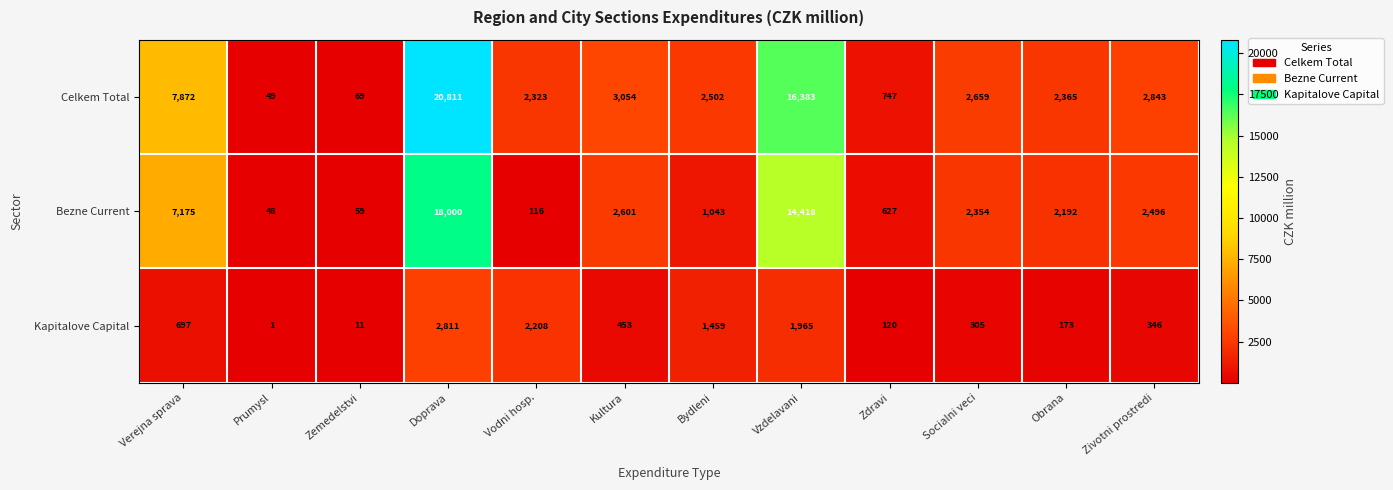

What is the difference between the maximum and minimum values in the Kapitalove Capital series?

2810